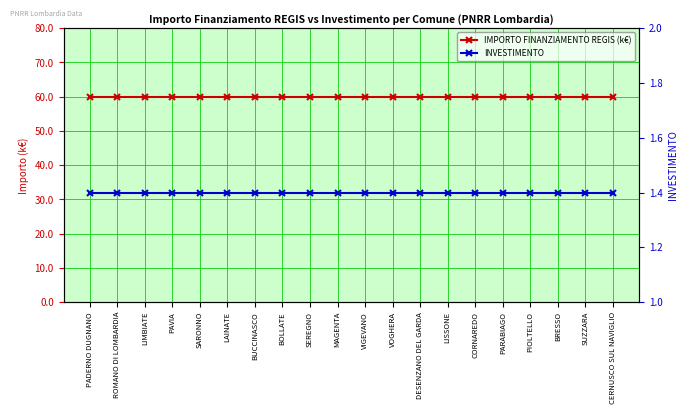

Which series has the widest spread of values?

IMPORTO FINANZIAMENTO REGIS (k€)